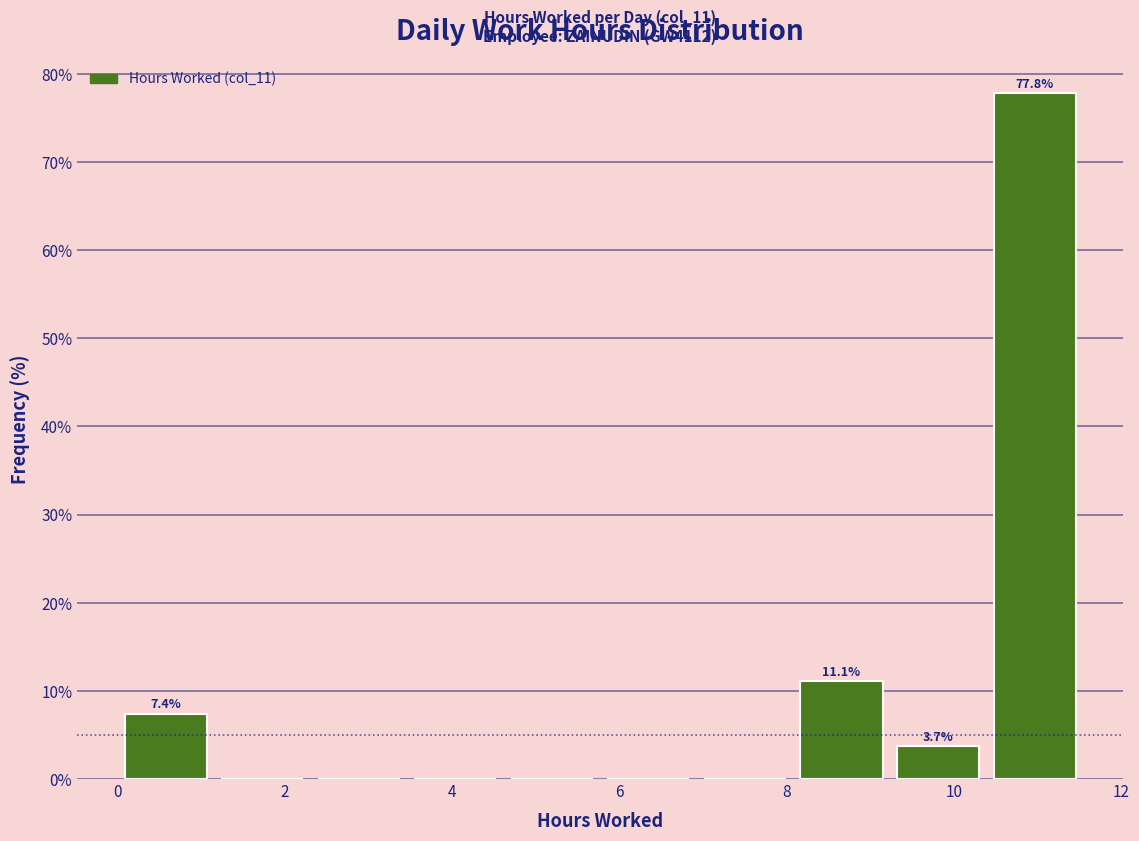

Over which range of the x-axis is the bar tallest?

10.4 to 11.6